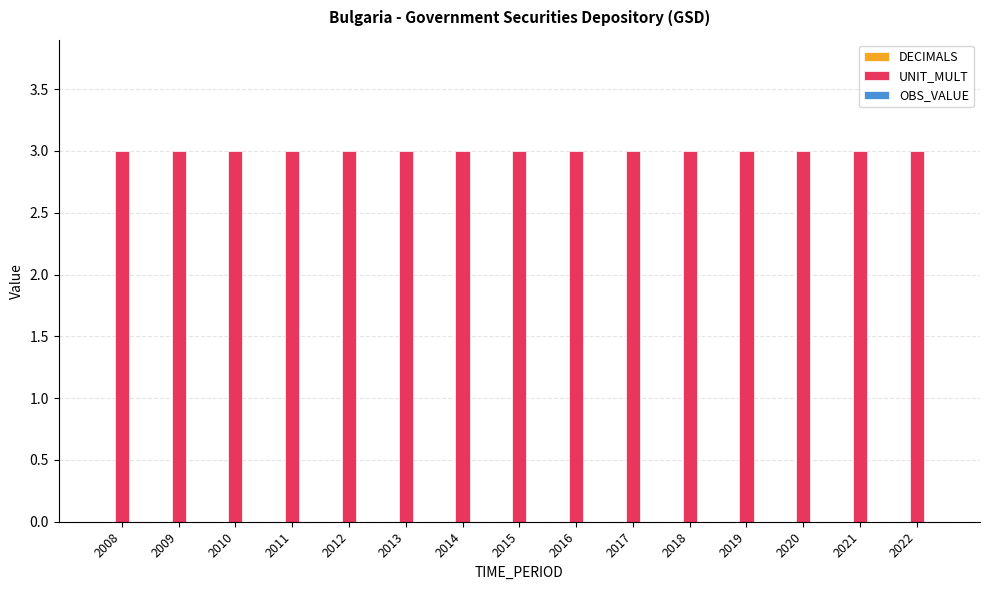

How many groups of bars are there?

15